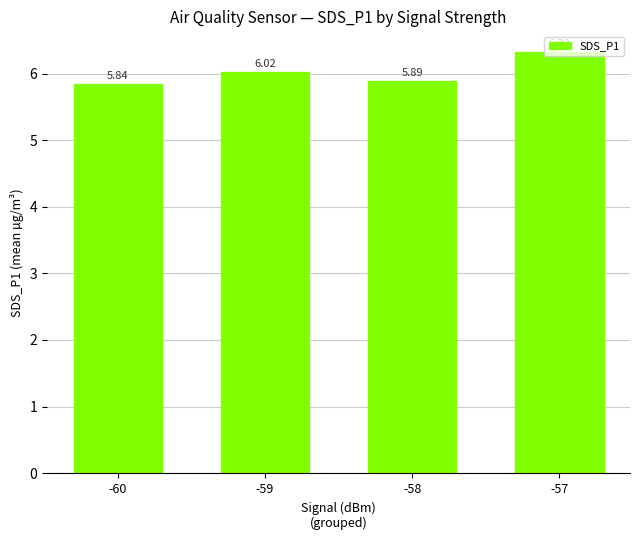

Rank the categories by value from highest to lowest.

-57, -59, -58, -60